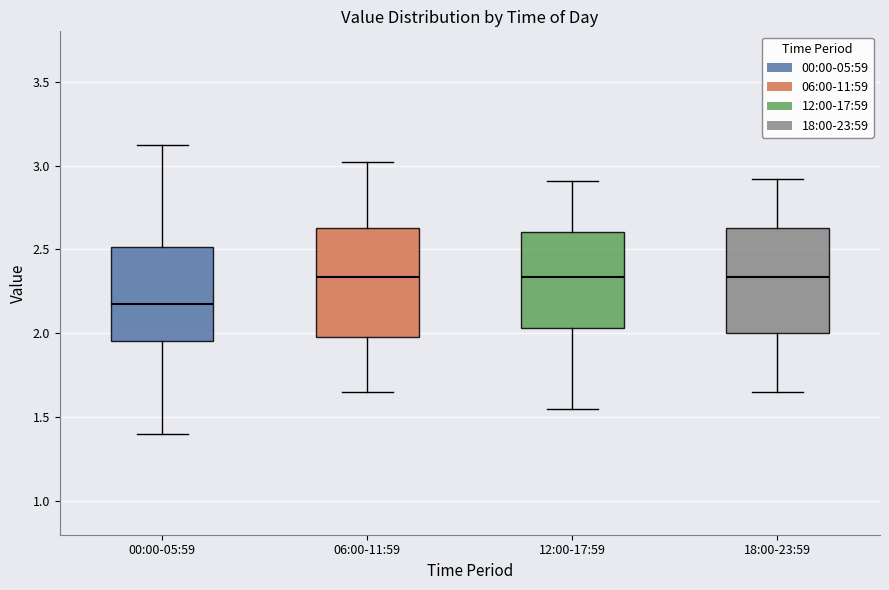

Reading left to right, transcribe this box plot: for each box, give where its median line is, the range the box spans, and where its two whiskers end, as read against the y-axis. The values are not printed on the chart, so give them approximately, as read against the axis.

00:00-05:59: median 2.20, box 1.95 to 2.50, whiskers 1.40 to 3.10
06:00-11:59: median 2.35, box 2.00 to 2.65, whiskers 1.65 to 3.00
12:00-17:59: median 2.35, box 2.05 to 2.60, whiskers 1.55 to 2.90
18:00-23:59: median 2.35, box 2.00 to 2.65, whiskers 1.65 to 2.90